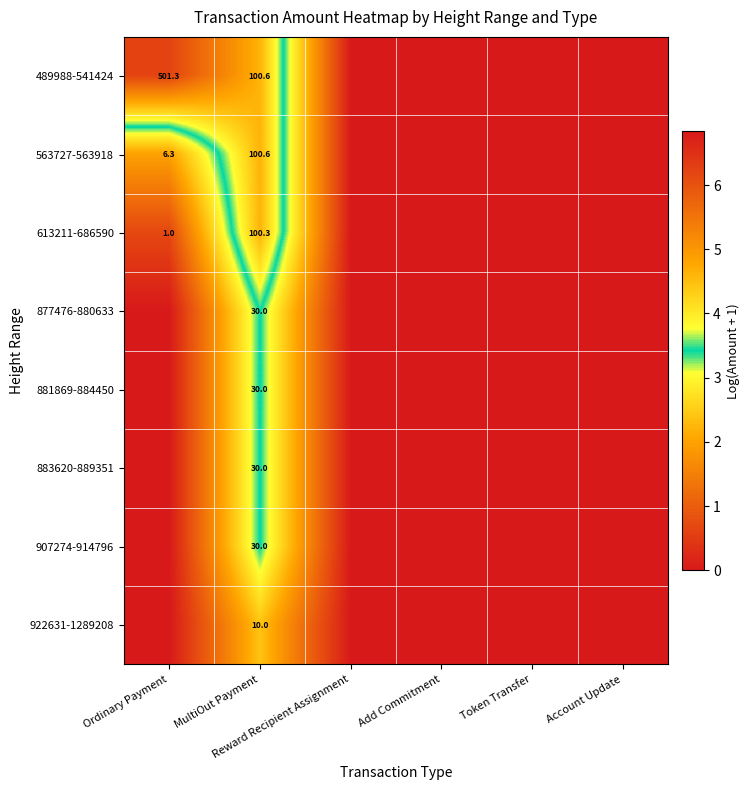

What is the highest value of the 883620-889351 series?

3.4